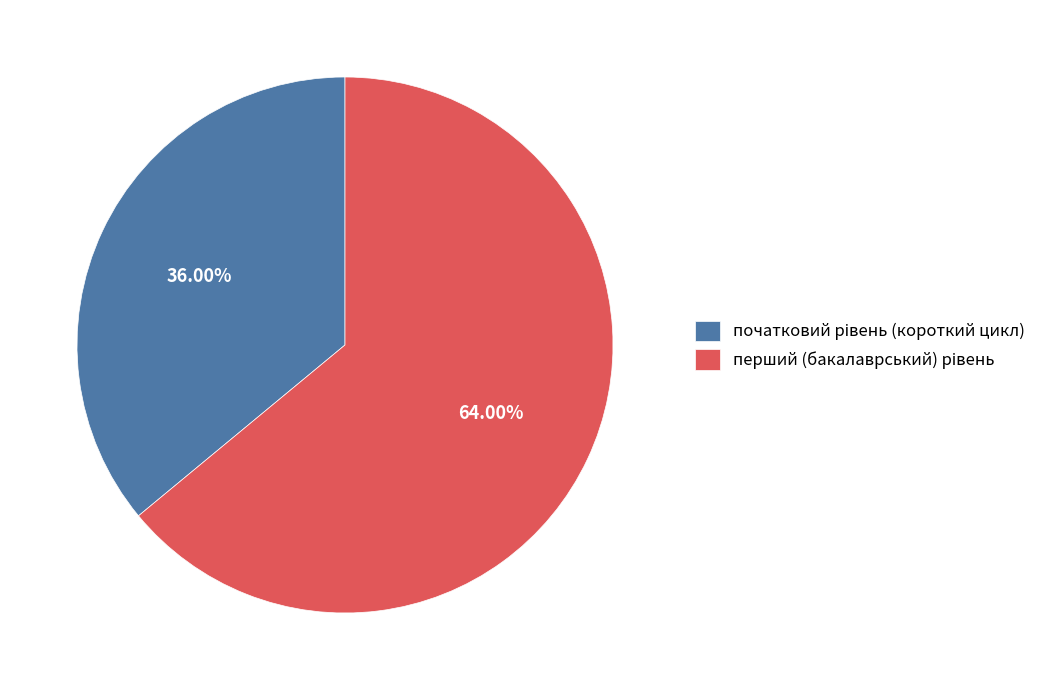

Is there a majority slice in this chart?

Yes